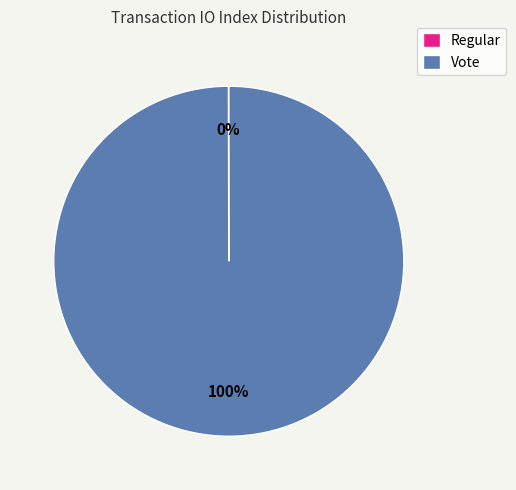

To the nearest percent, what is the average slice percentage?

50%